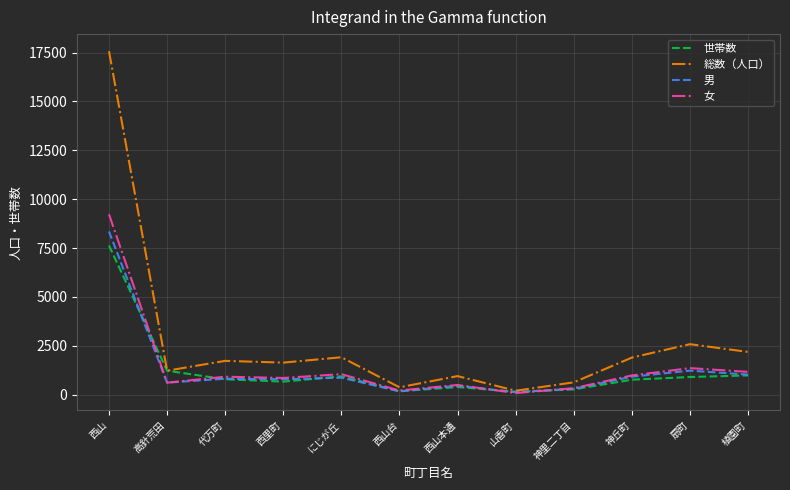

Between 高針荒田 and 山香町, which series saw the biggest shift?

世帯数